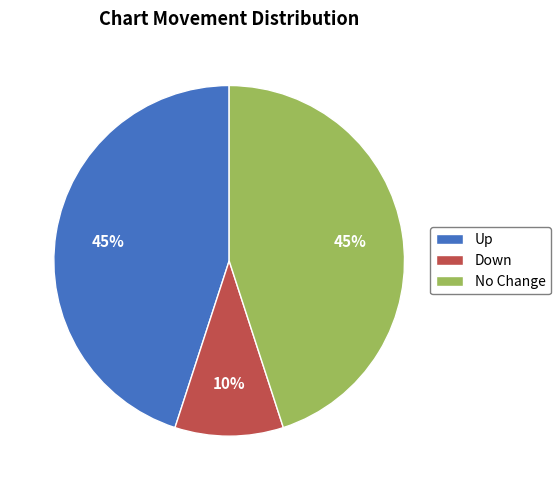

How many segments does this pie chart have?

3